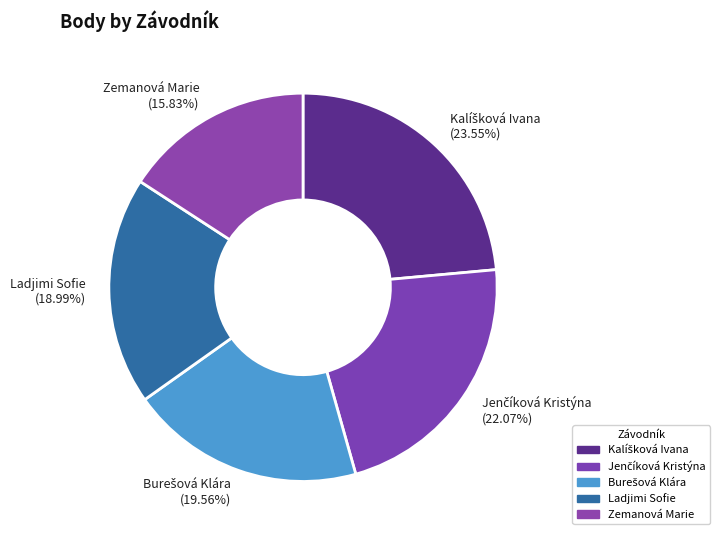

Is there any slice that represents more than half of the pie?

No